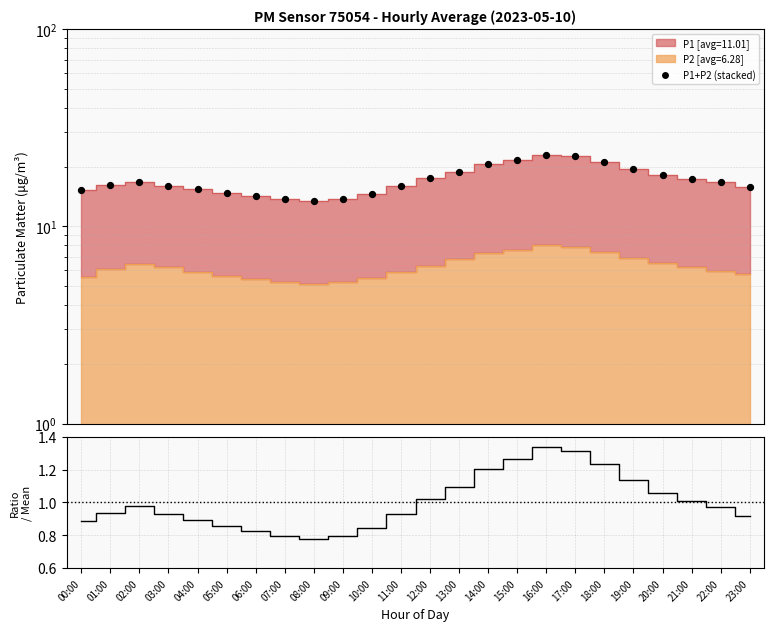

What is the change in value from 08:00 to 11:00?

+2.7